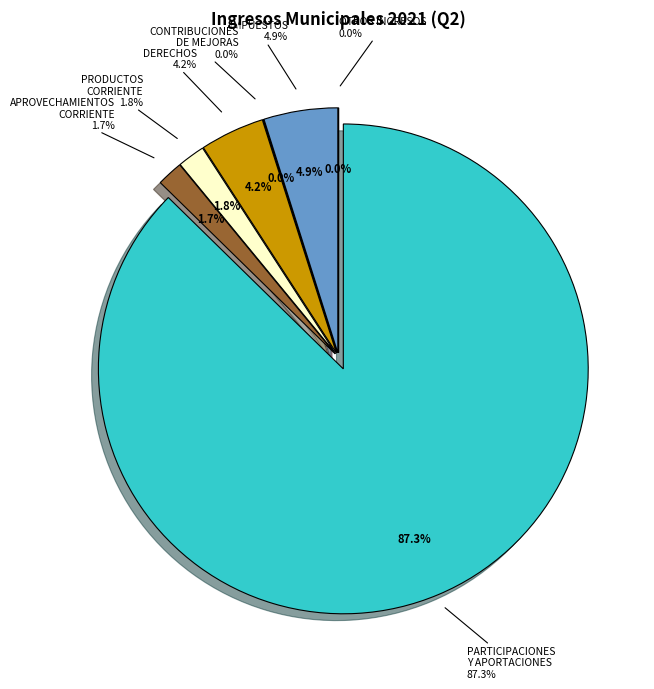

To the nearest percent, what is the difference between the IMPUESTOS and PARTICIPACIONES Y APORTACIONES slice percentages?

82%